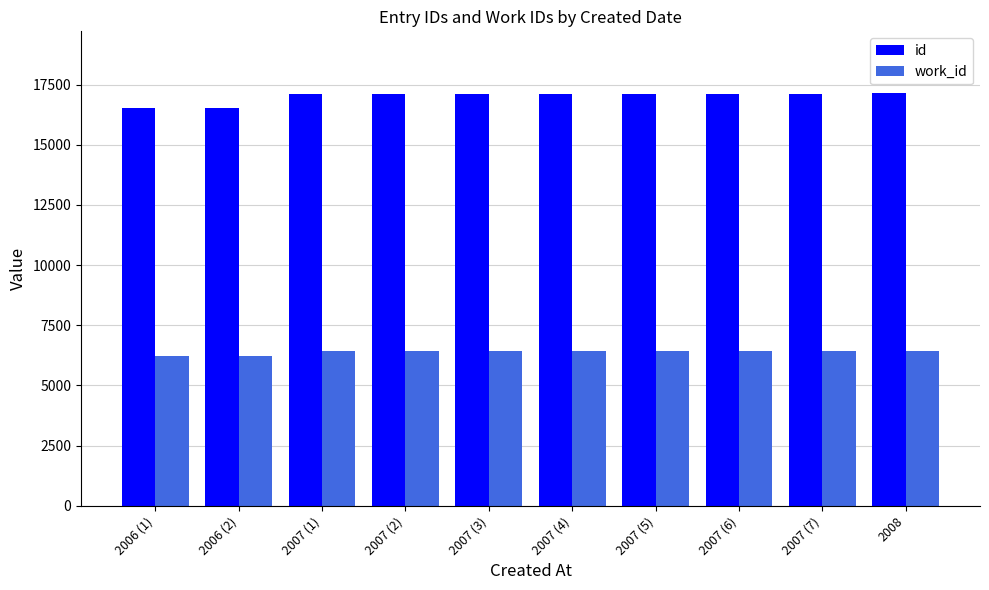

What is the average value of the work_id series?

6402